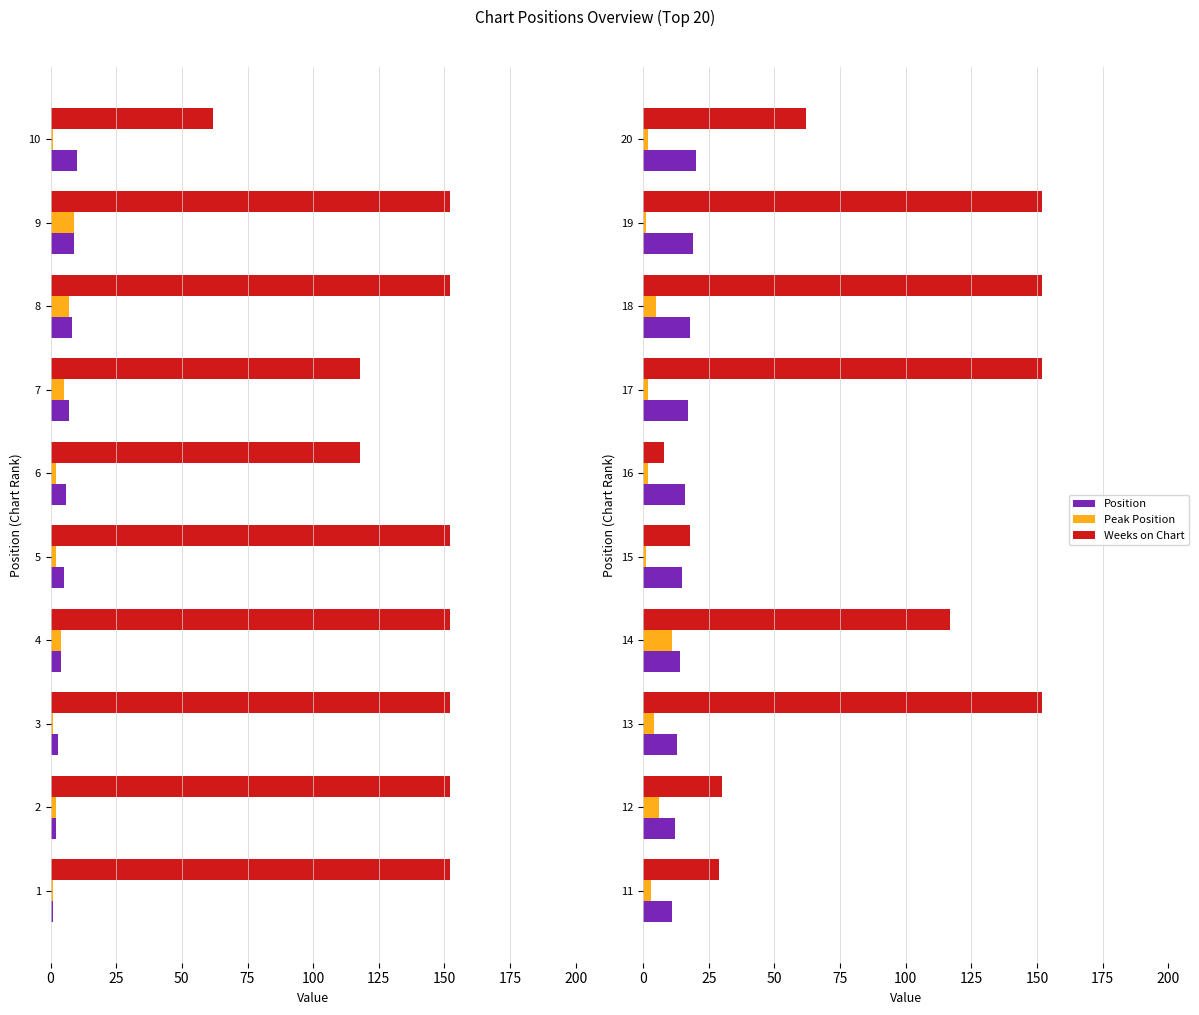

What are all the series names shown in the legend?

Position, Peak Position, Weeks on Chart